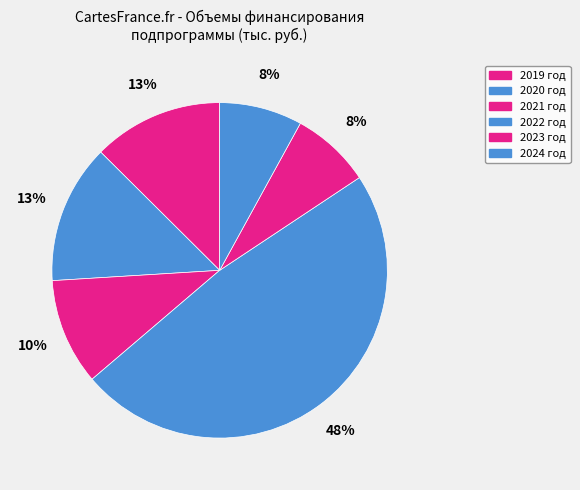

To the nearest percent, what is the difference between the largest and smallest slice percentages?

40%